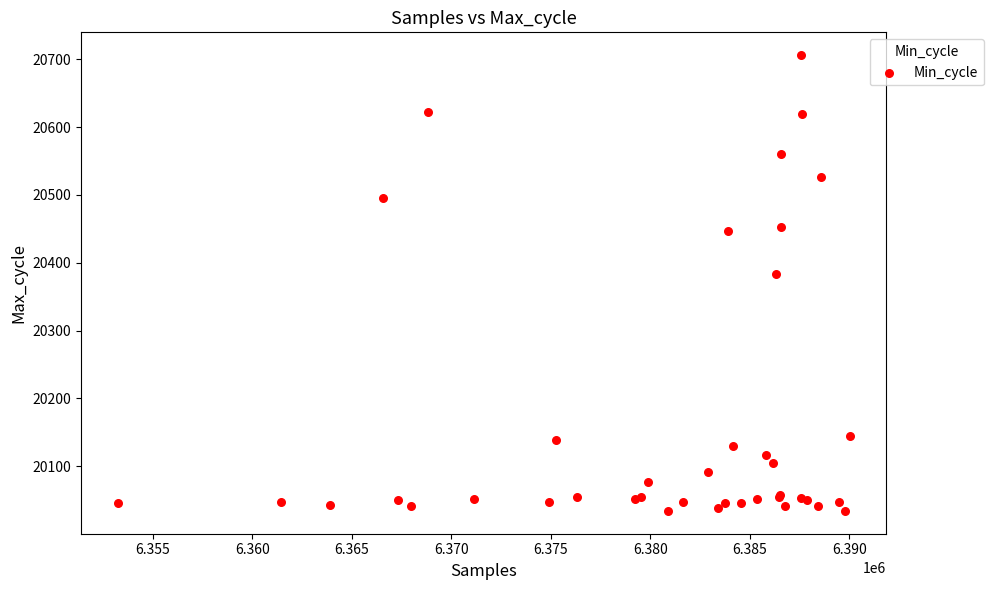

What Y value in the scatter plot is closest to 20370?

20383